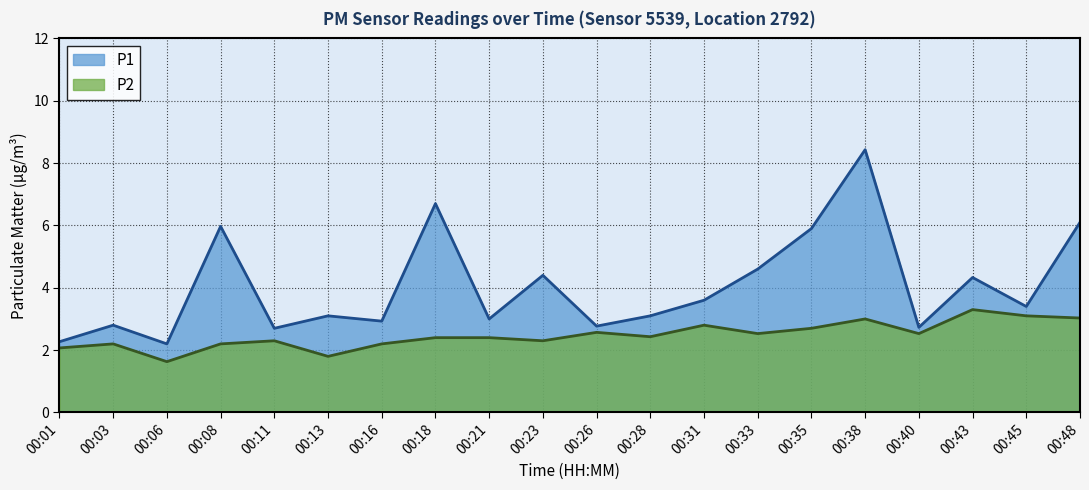

What is the spread (max minus min) of values at 00:33?

2.1